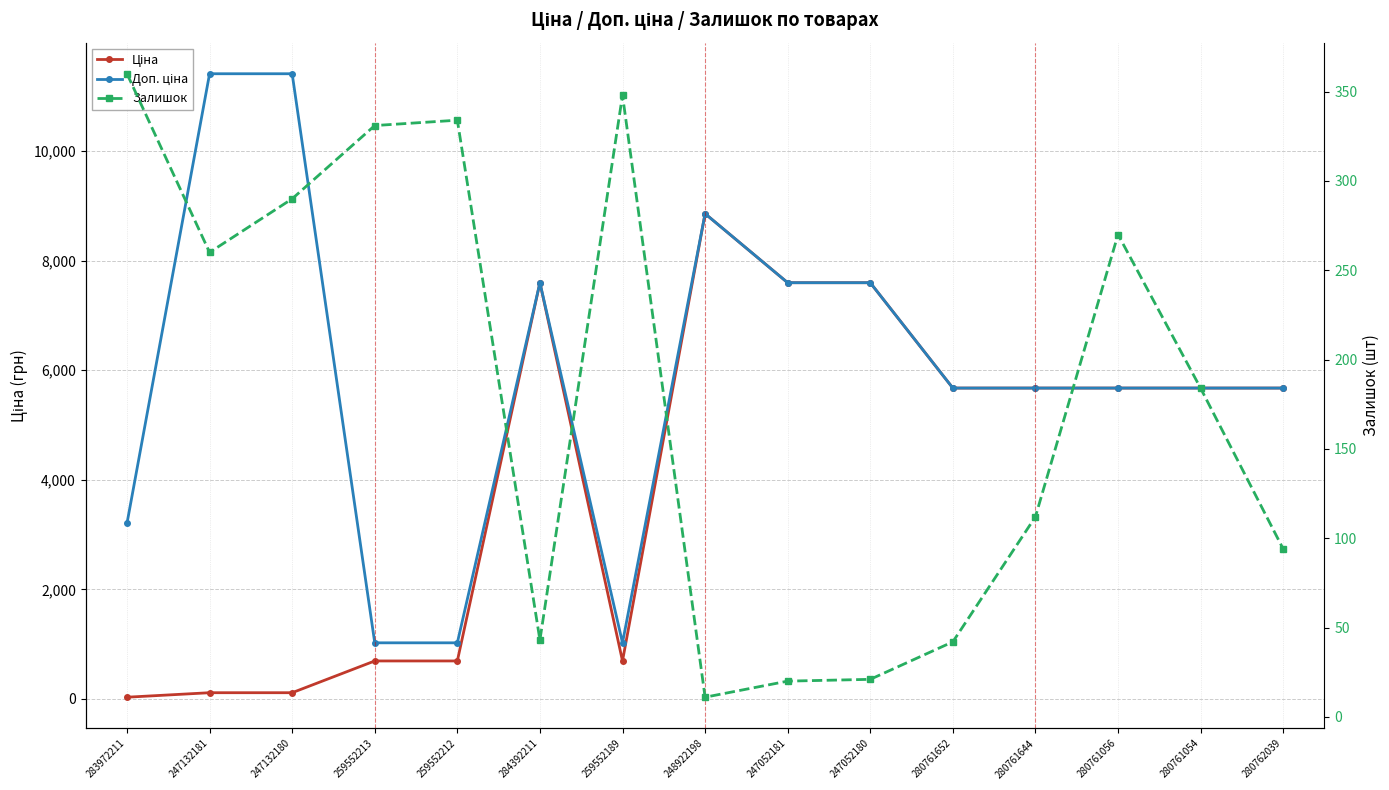

What position from the right is 248922198?

8